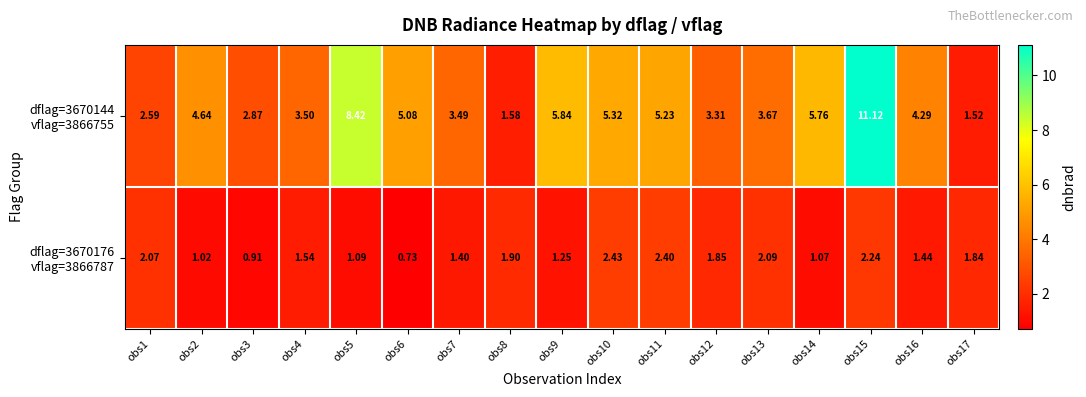

Rank the series by their average value, from highest to lowest.

dflag=3670144 vflag=3866755, dflag=3670176 vflag=3866787